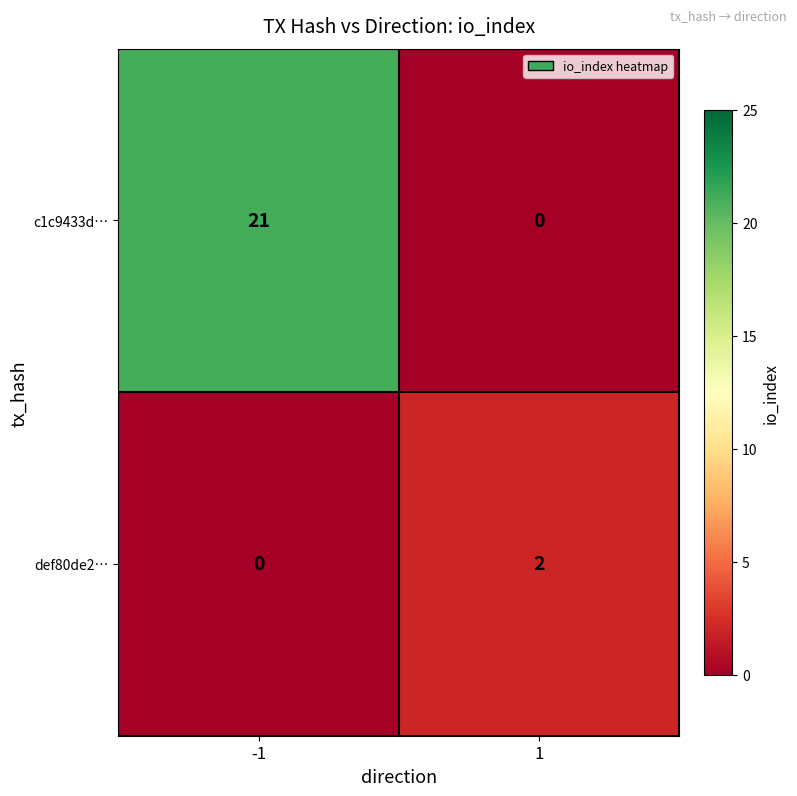

Is it true that def80de2… equals 0 at -1?

True